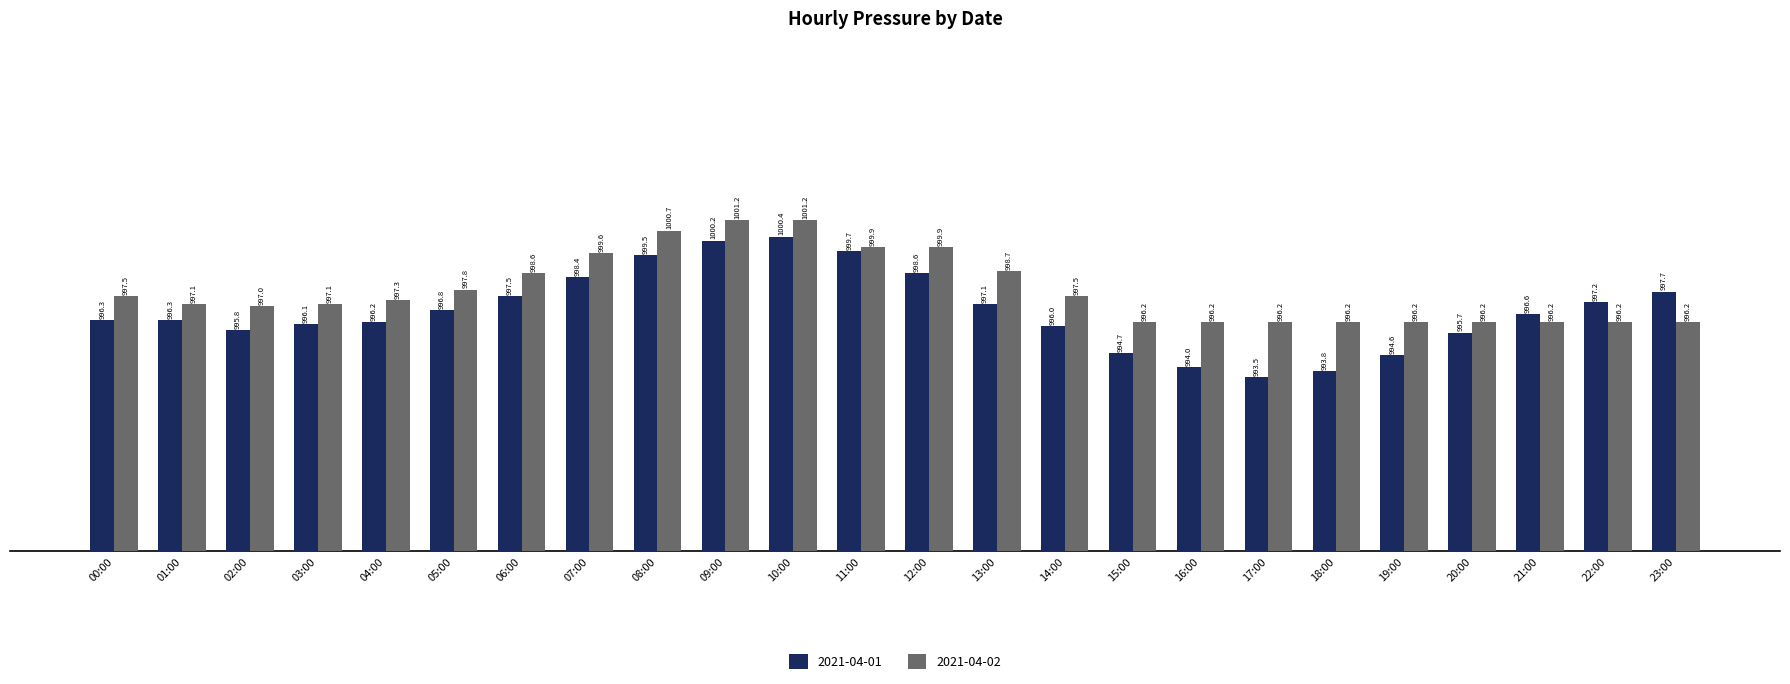

What is the difference between the 2021-04-01 values at 16:00 and 19:00?

0.6